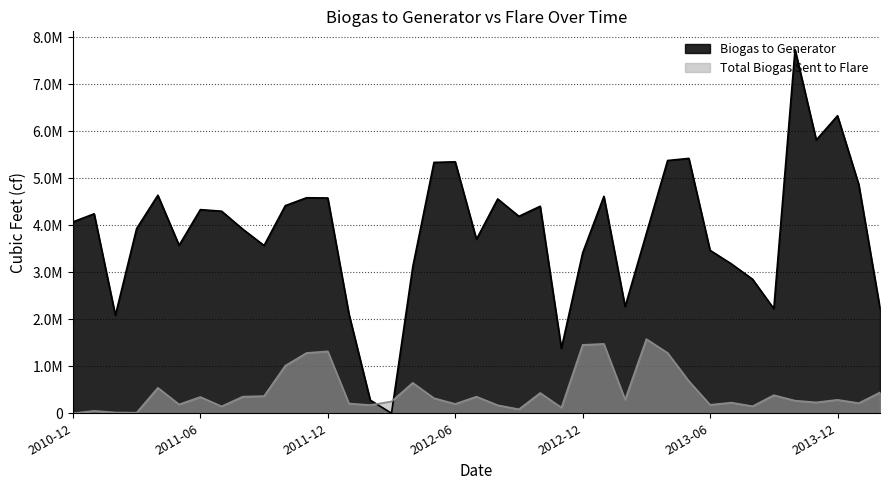

How many values in Total Biogas Sent to Flare are above zero?

38